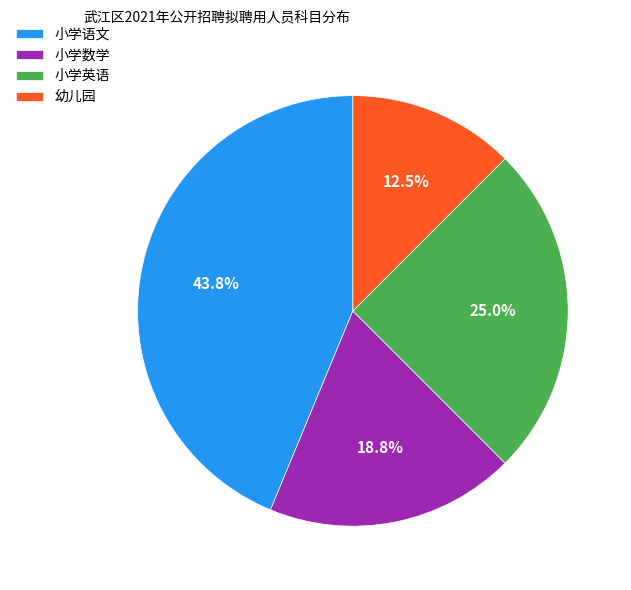

How many slices are in this pie chart?

4